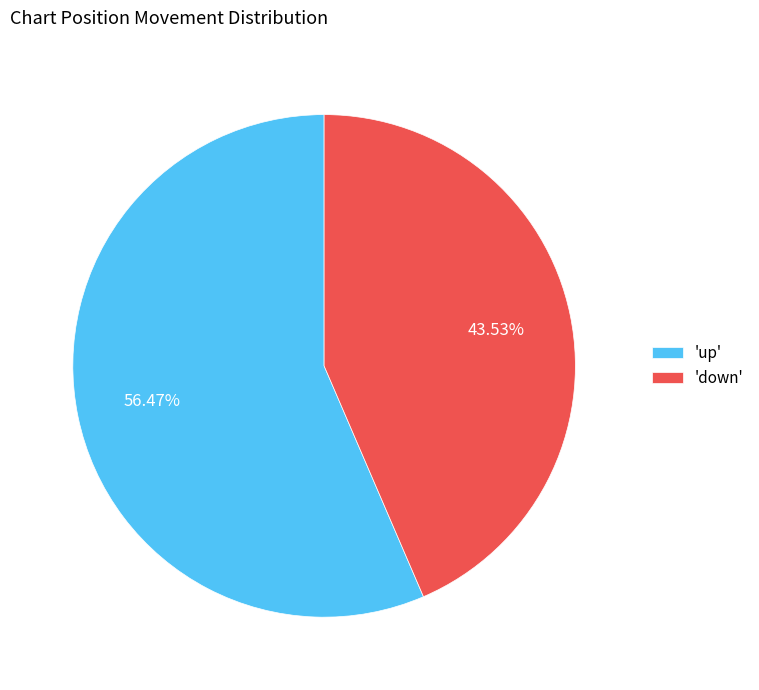

How many slices are in this pie chart?

2